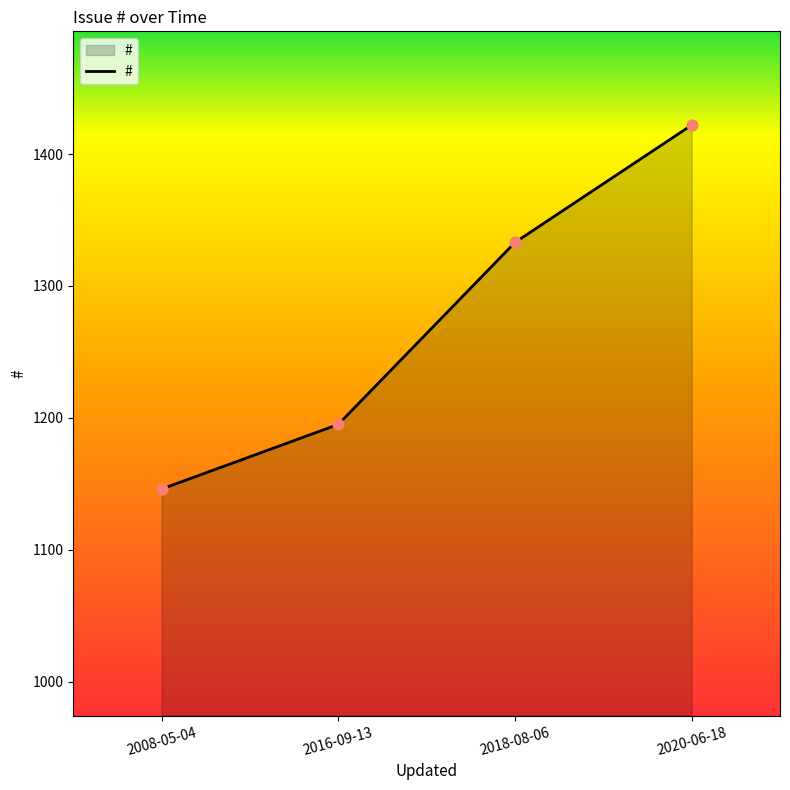

Approximately how many times larger is the value at 2008-05-04 compared to 2018-08-06?

0.9